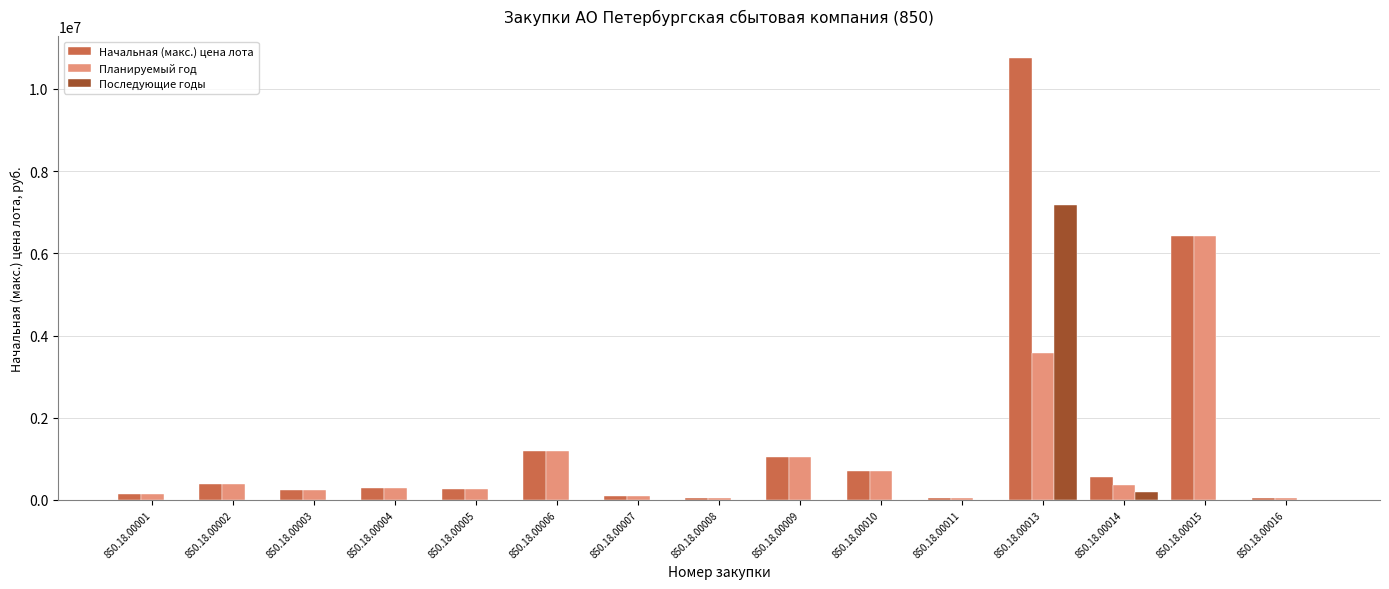

Is it true that Начальная (макс.) цена лота equals 39548 at 850.18.00016?

True